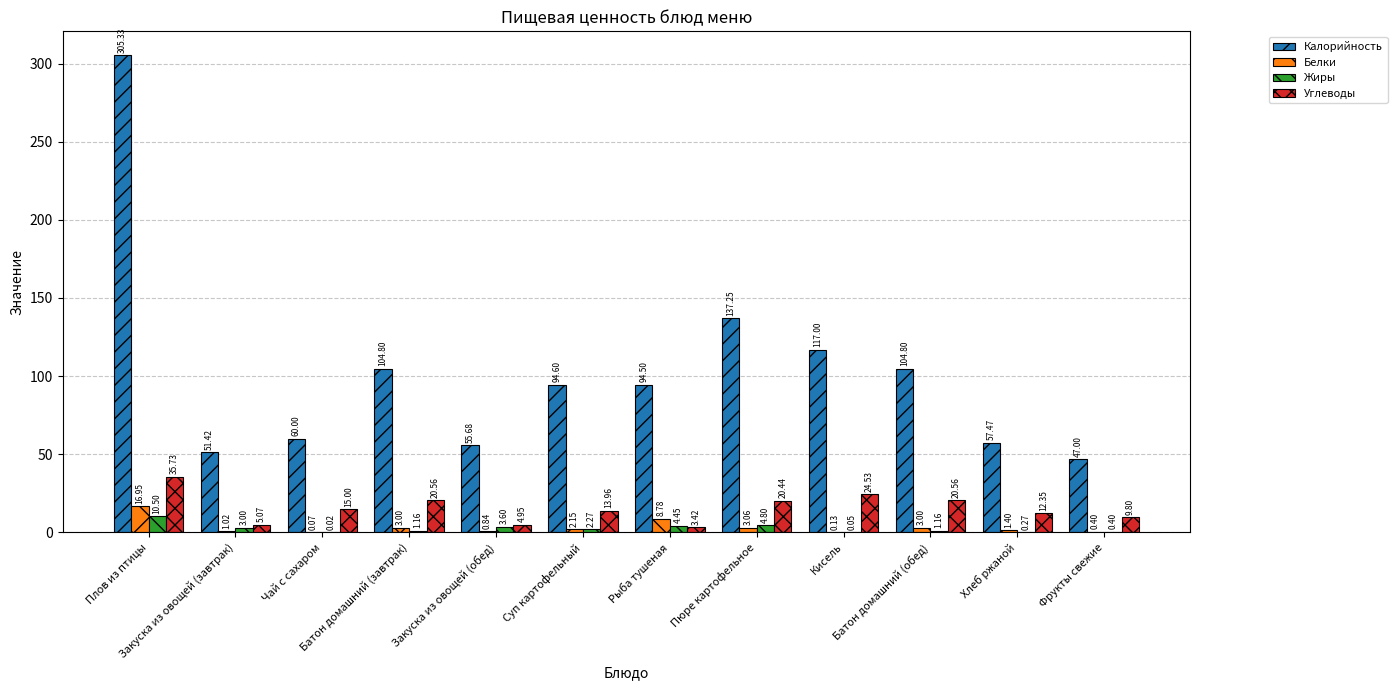

What is the total value across all series at Закуска из овощей (обед)?

65.1